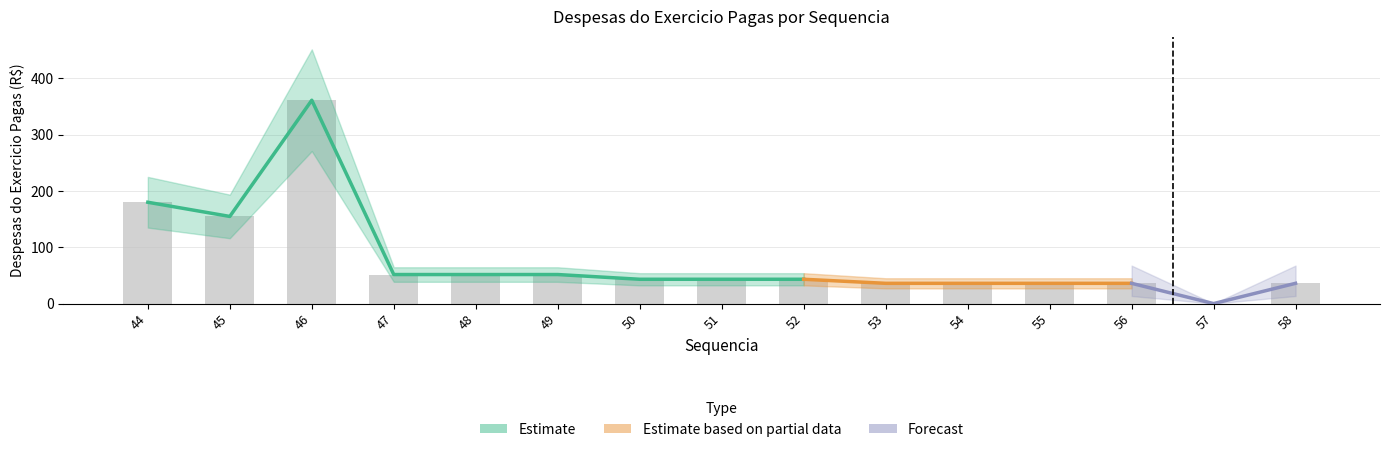

What is the approximate value at 47?

51.6